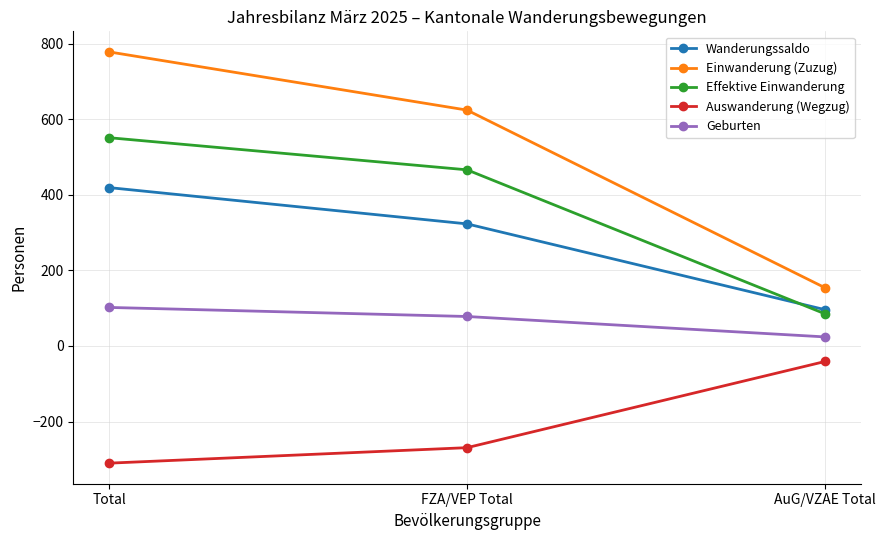

Reading left to right, list all the values displayed in this chart.

Wanderungssaldo: 419	323	96
Einwanderung (Zuzug): 778	624	154
Effektive Einwanderung: 551	466	85
Auswanderung (Wegzug): -310	-269	-41
Geburten: 102	78	24